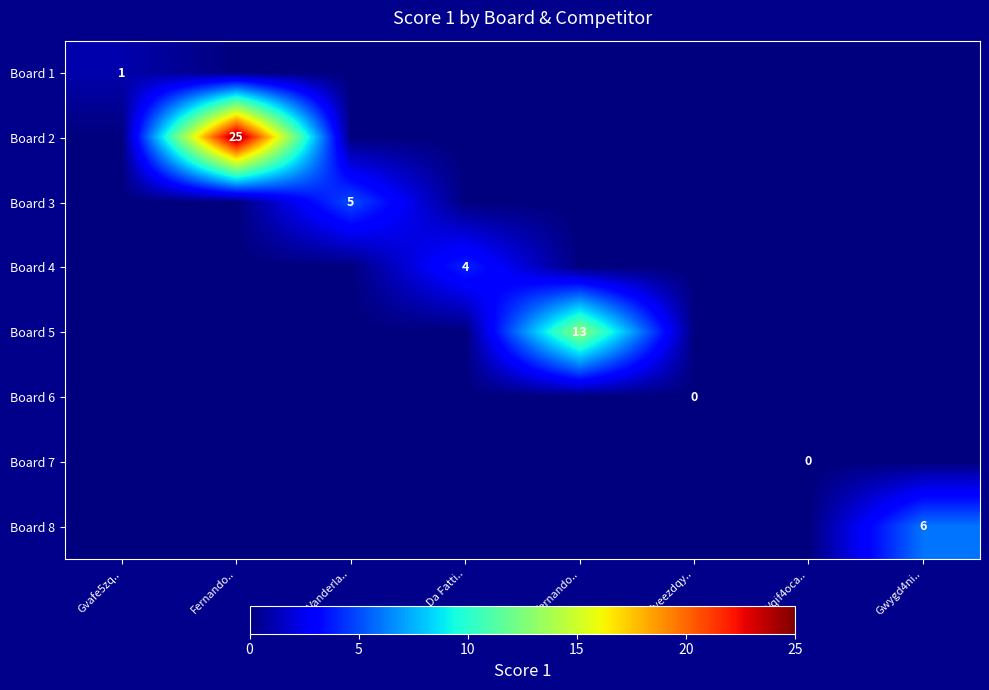

Rank the series by their maximum value, from highest to lowest.

Board 2, Board 5, Board 8, Board 3, Board 4, Board 1, Board 6, Board 7